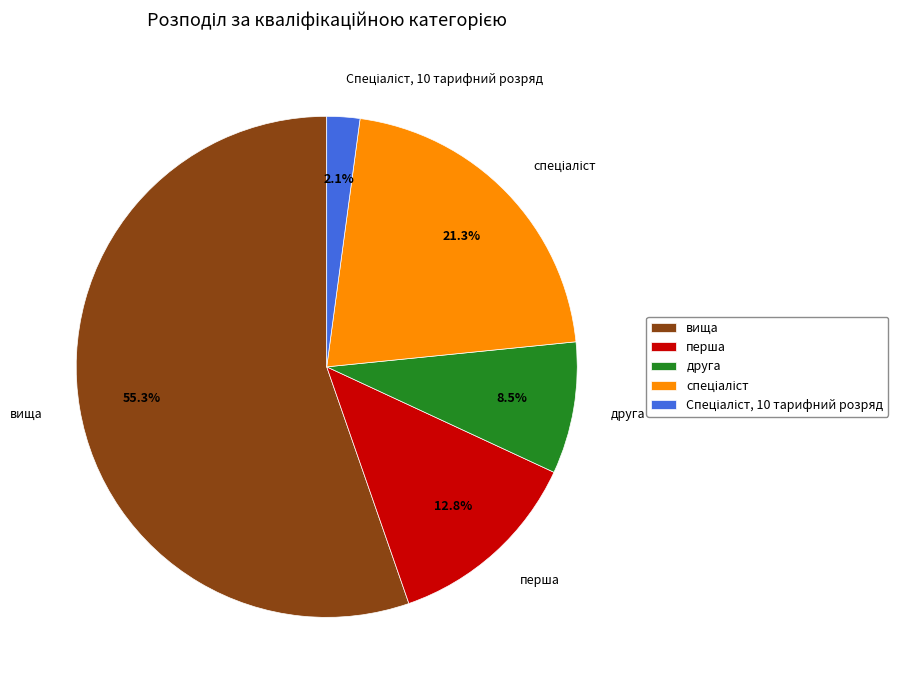

Which has a higher value, перша or вища?

вища